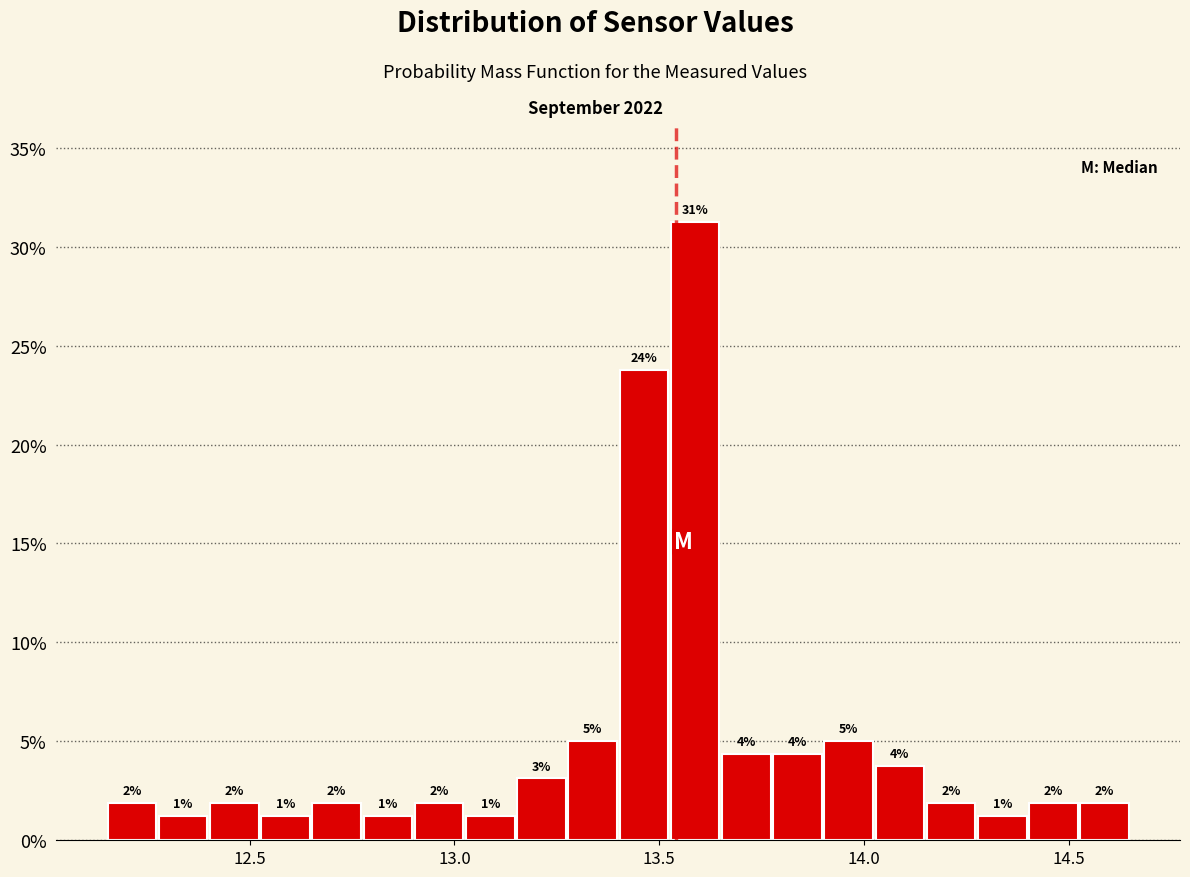

Read against the x-axis, roughly where is the centre of the tallest bar?

13.60